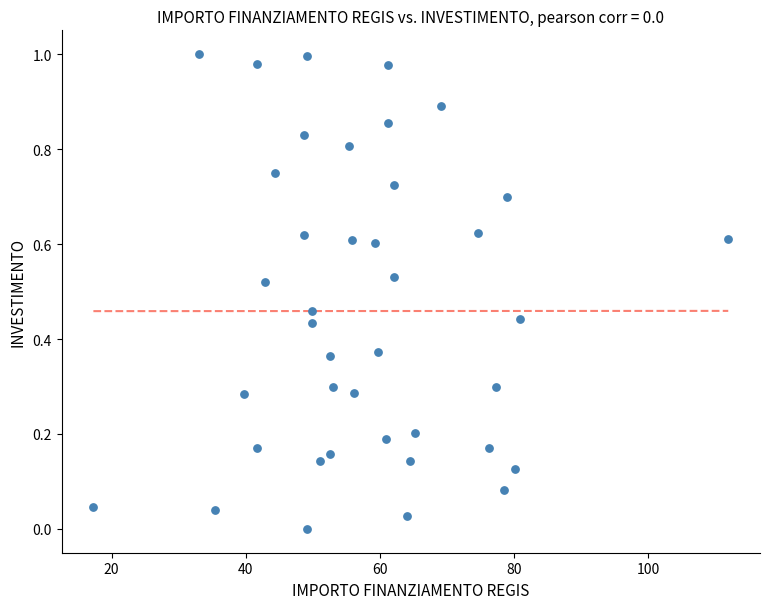

What is the range of X values (max minus min)?

94.7